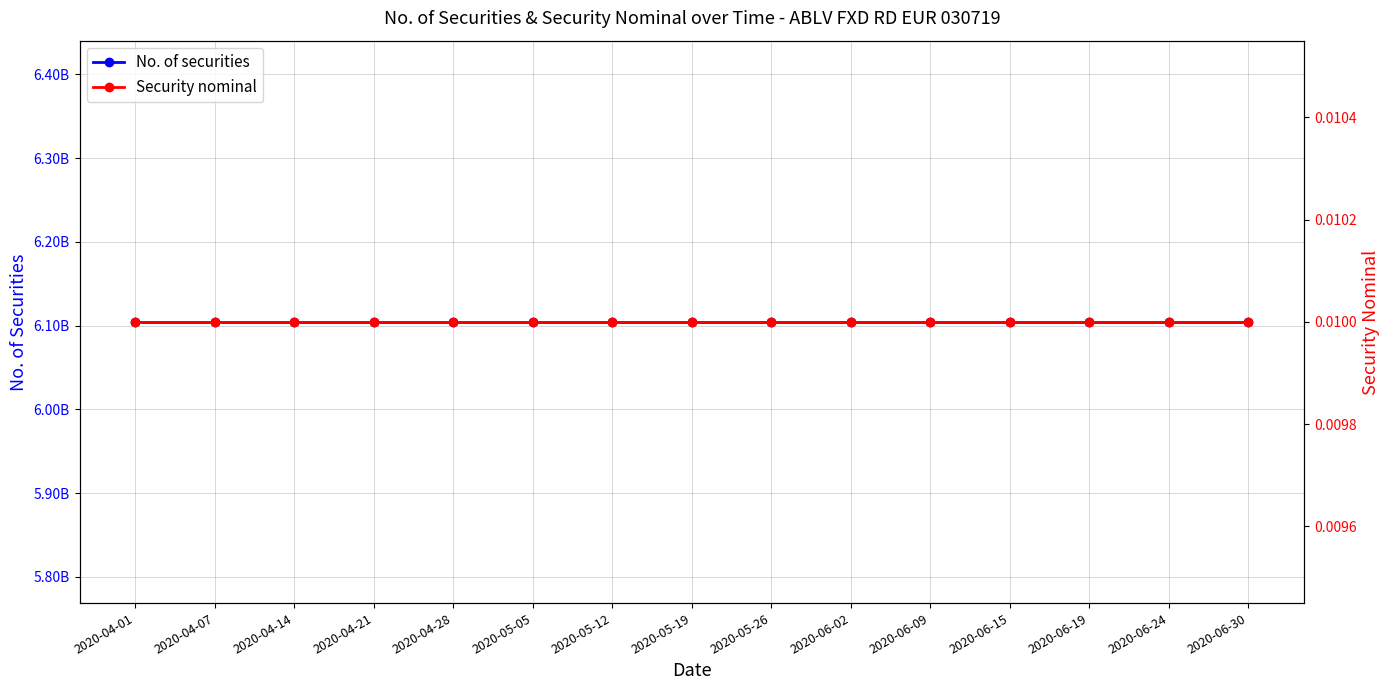

Between 2020-04-01 and 2020-04-21, which series saw the biggest shift?

No. of securities